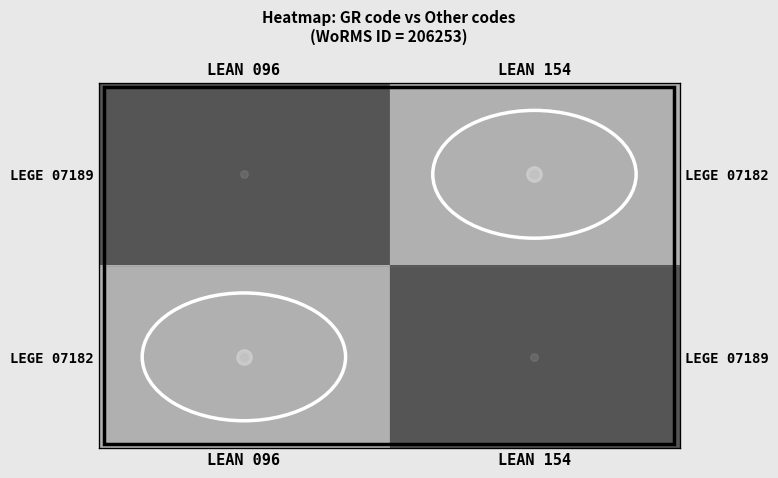

Which series has the largest total across all categories?

LEGE 07182